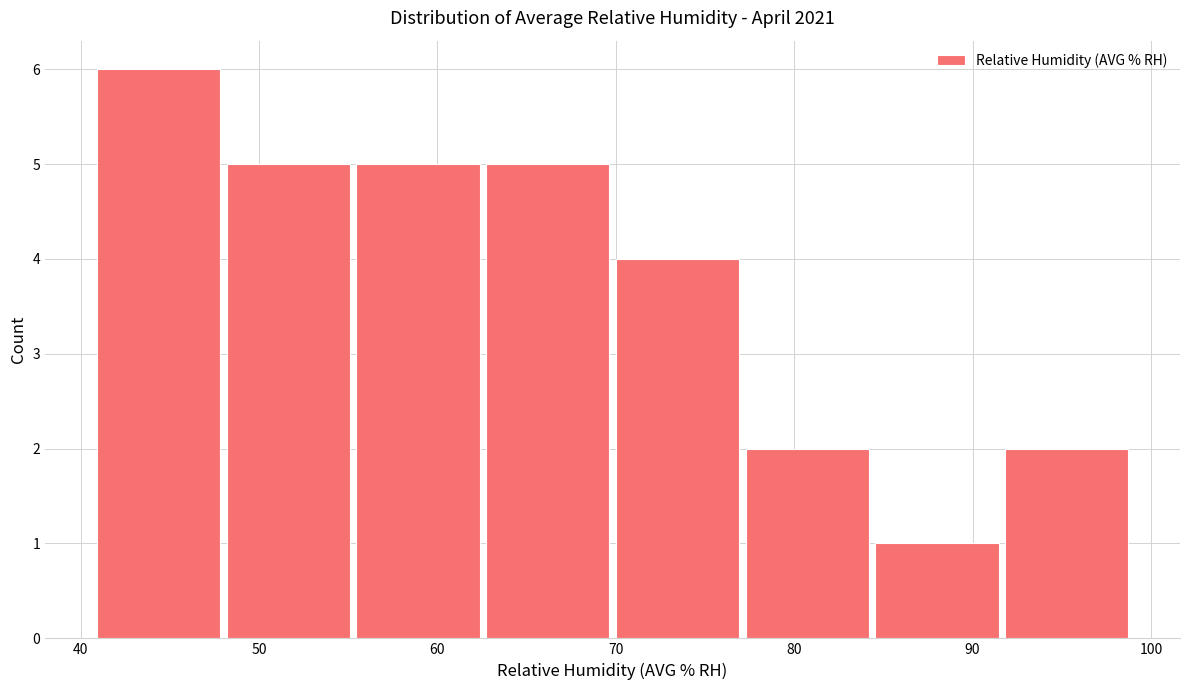

Reading left to right, transcribe this chart: for each bar, give the range it covers on the x-axis and its height. Neither the bar edges nor the heights are printed on the chart, so give them approximately, as read against the axes.

41 to 48: 6
48 to 55: 5
55 to 63: 5
63 to 70: 5
70 to 77: 4
77 to 85: 2
85 to 92: 1
92 to 99: 2